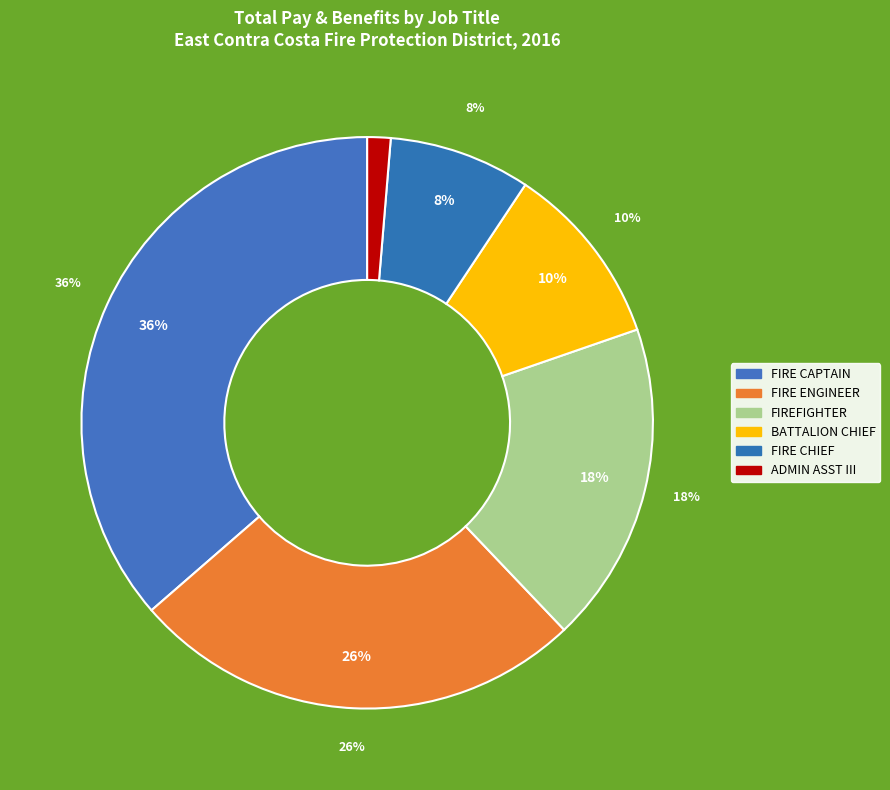

The Cole G Smith slice represents 1% of the pie. True or false?

False